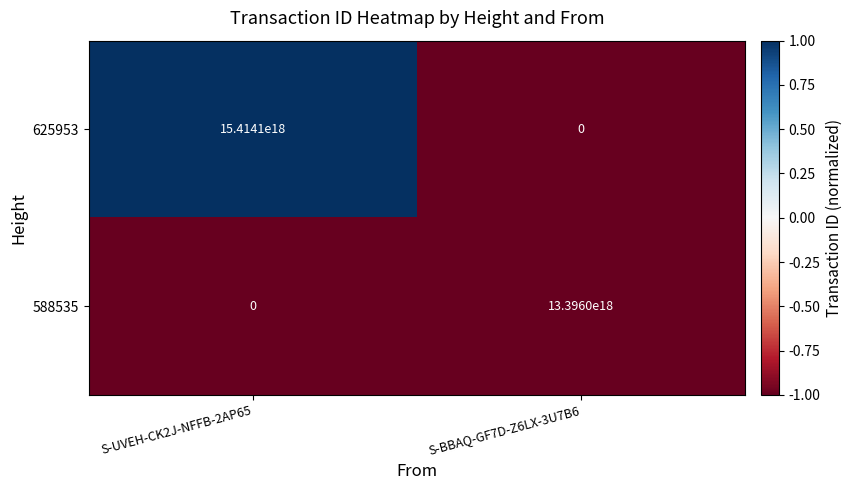

Which label corresponds to the largest value in the chart?

S-UVEH-CK2J-NFFB-2AP65